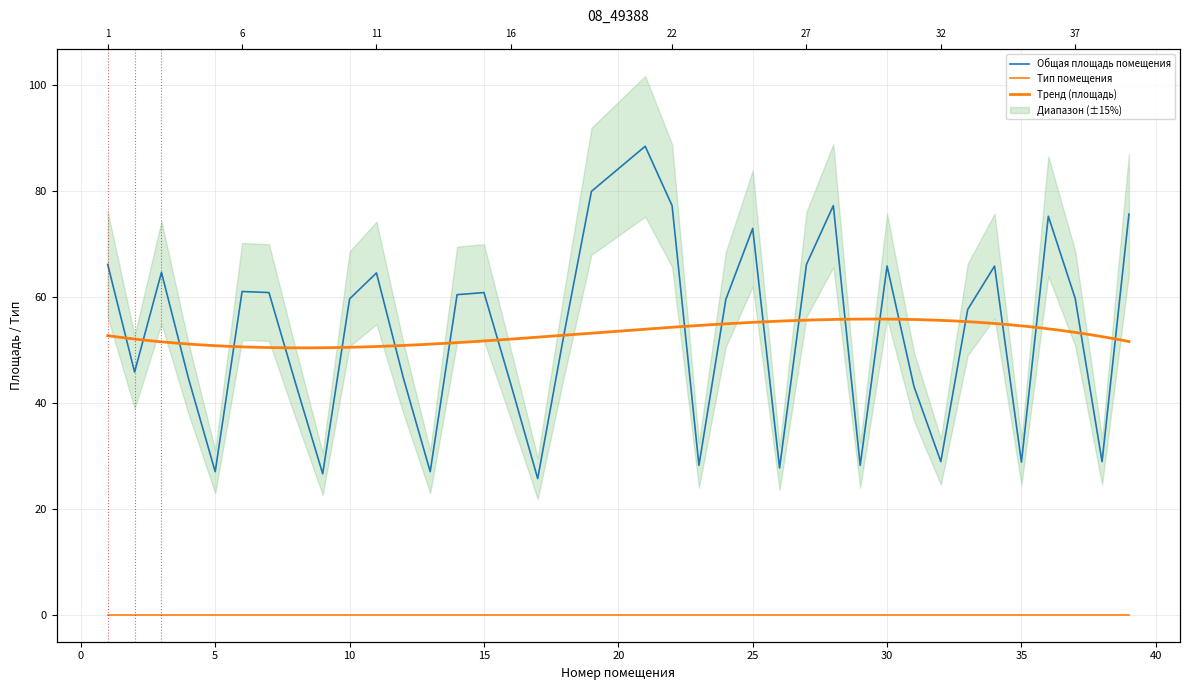

Where is the data nearest to the value 57?

33